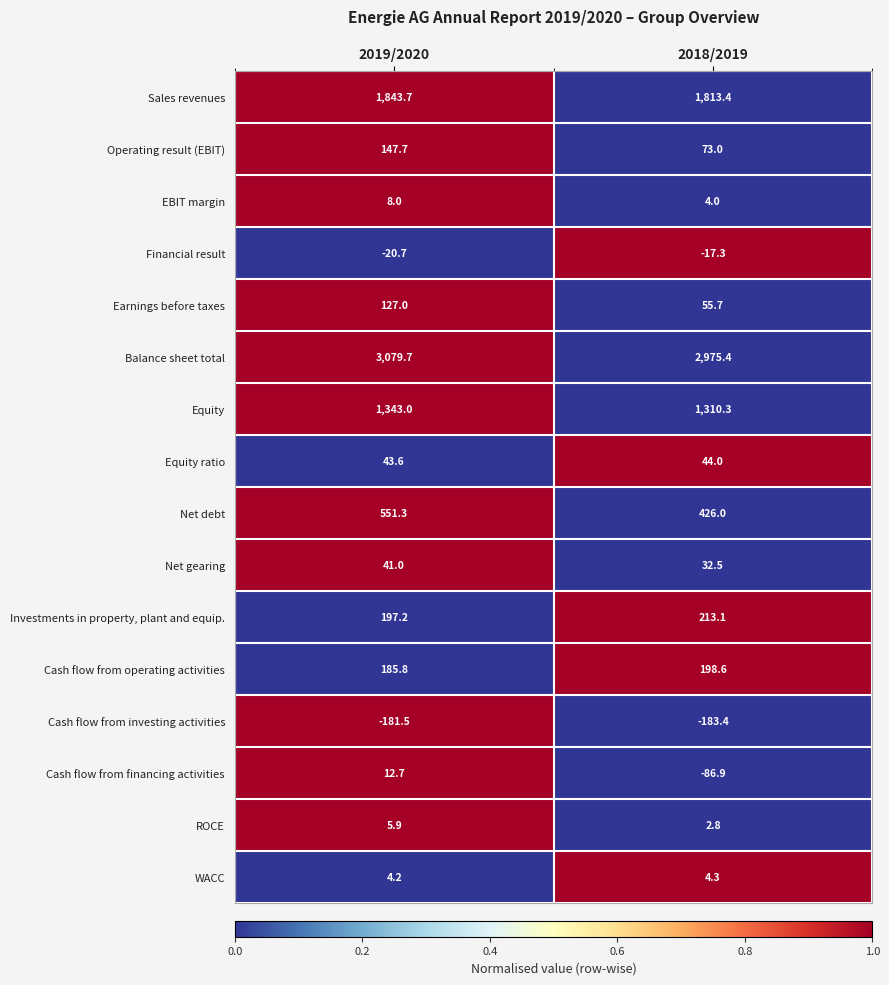

Rank the series by their maximum value, from highest to lowest.

Balance sheet total, Sales revenues, Equity, Net debt, Investments in property, plant and equip., Cash flow from operating activities, Operating result (EBIT), Earnings before taxes, Equity ratio, Net gearing, Cash flow from financing activities, EBIT margin, ROCE, WACC, Financial result, Cash flow from investing activities